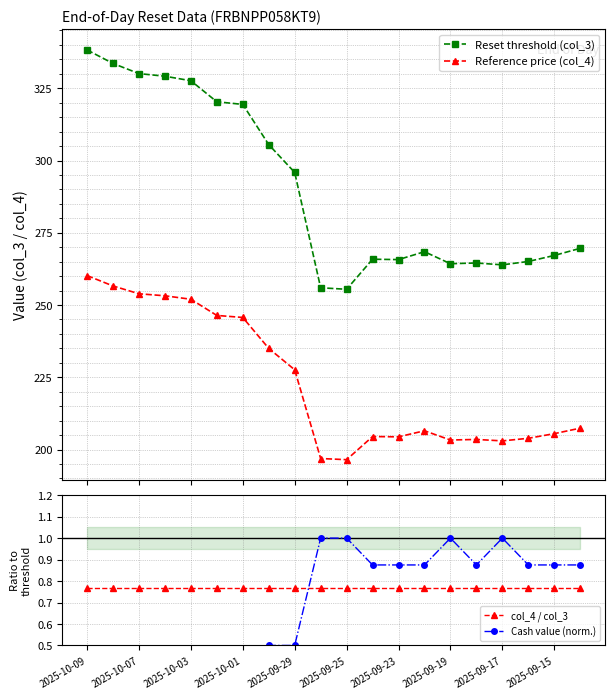

Rank the series at 17 from lowest to highest value.

col_4 / col_3, Cash value (norm.), Reference price (col_4), Reset threshold (col_3)